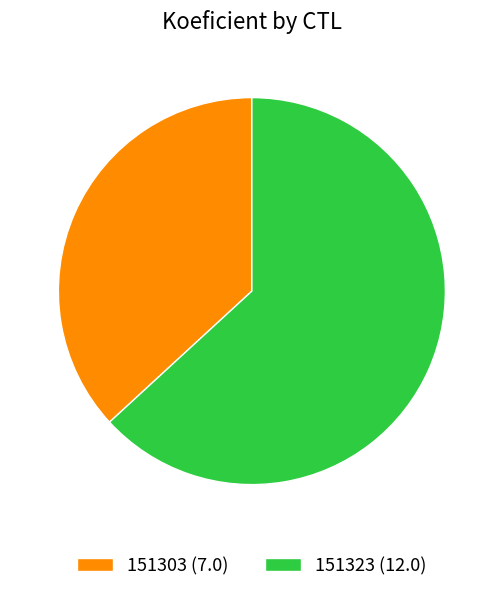

Do 151323 (12.0) and 151303 (7.0) together represent more than half of the pie?

Yes